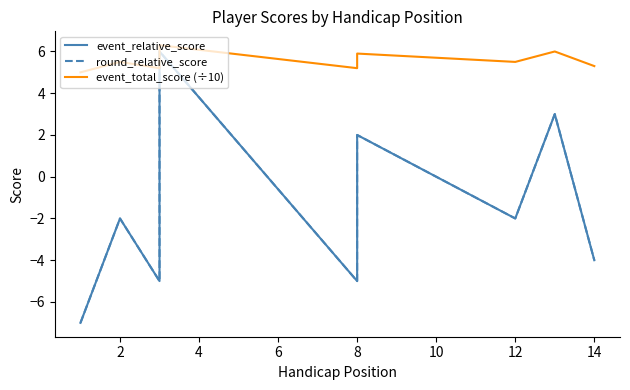

What is the difference between the maximum and minimum values in the event_relative_score series?

13.0